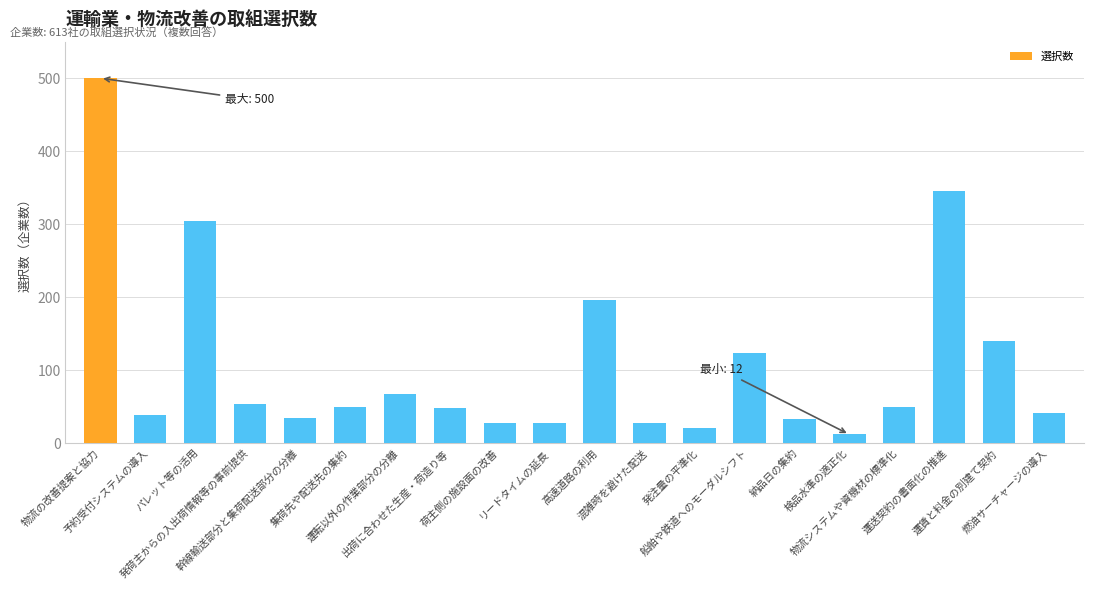

Does the chart contain any negative values?

No